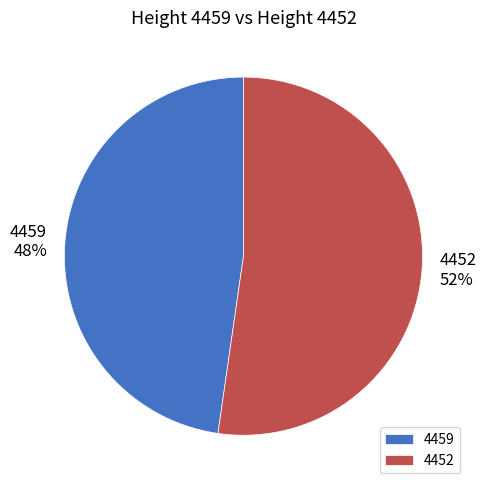

What percentage is the 4459 slice, to the nearest percent?

48%